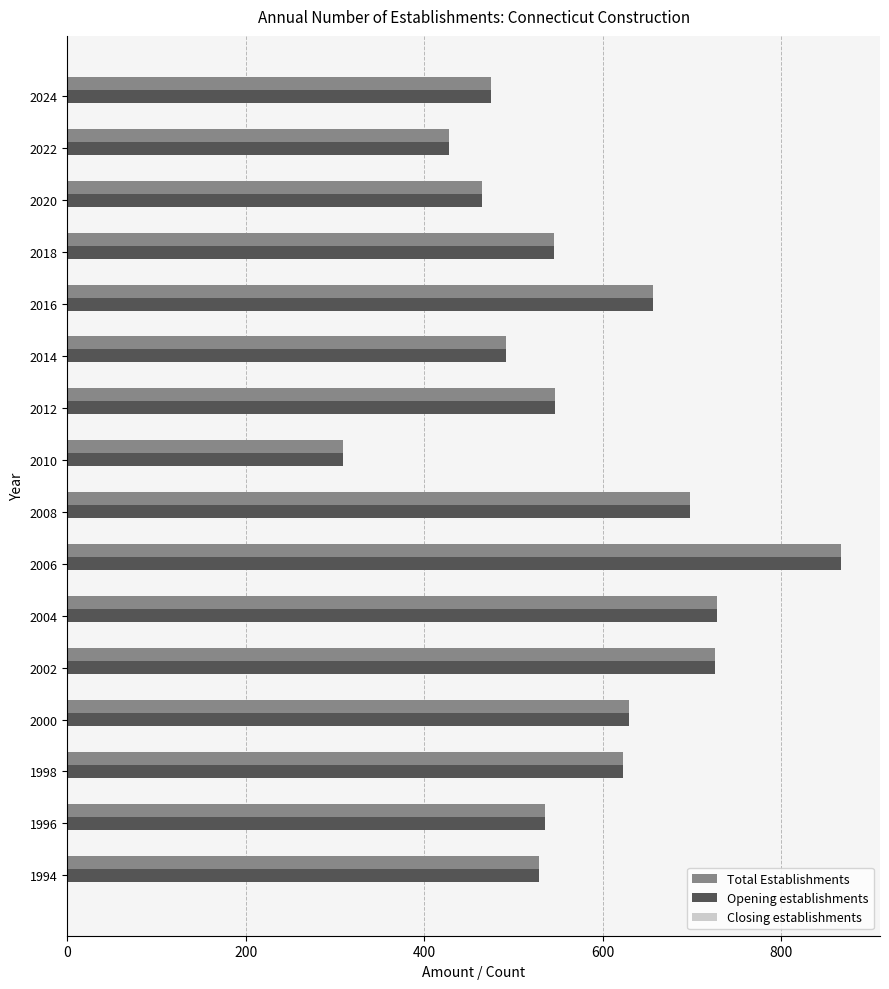

What is the maximum value for Opening establishments?

867